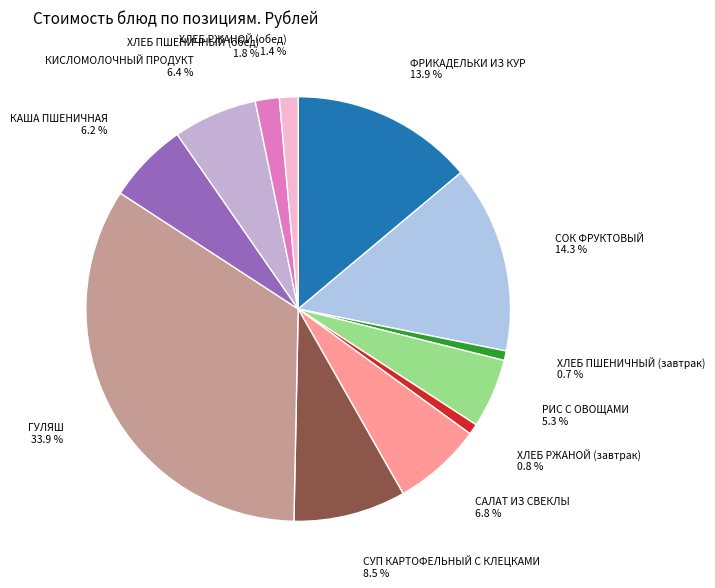

Which has a higher value, ФРИКАДЕЛЬКИ ИЗ КУР or ГУЛЯШ?

ГУЛЯШ